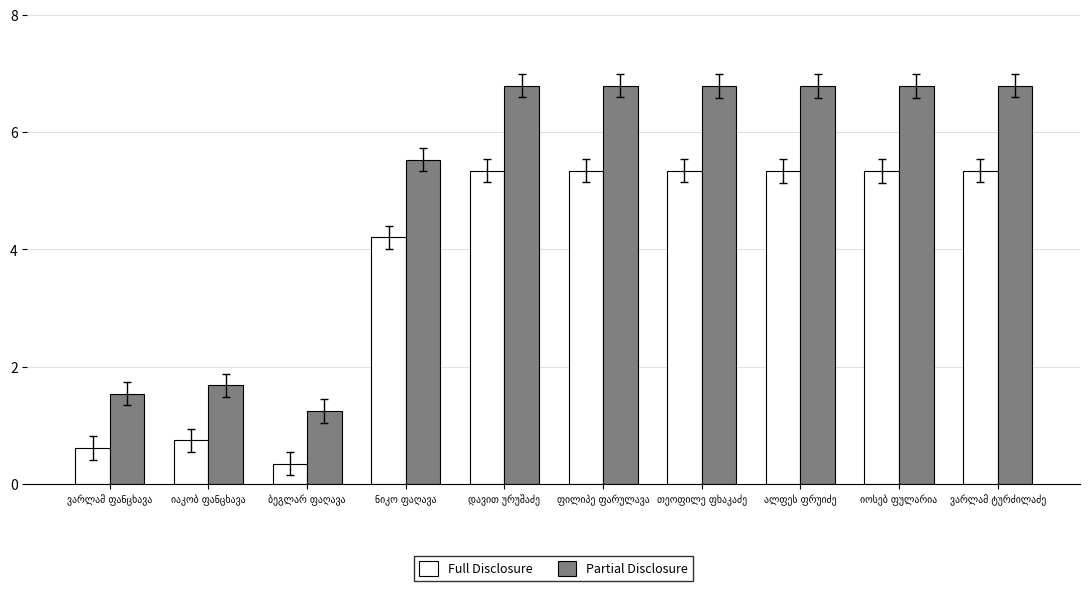

Rank the series by their maximum value, from highest to lowest.

Partial Disclosure, Full Disclosure